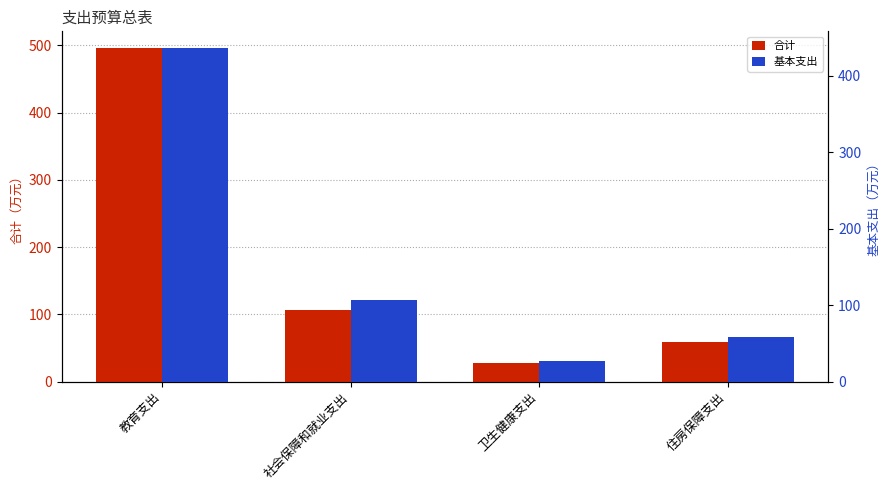

What is the average value of the 基本支出 series?

157.0